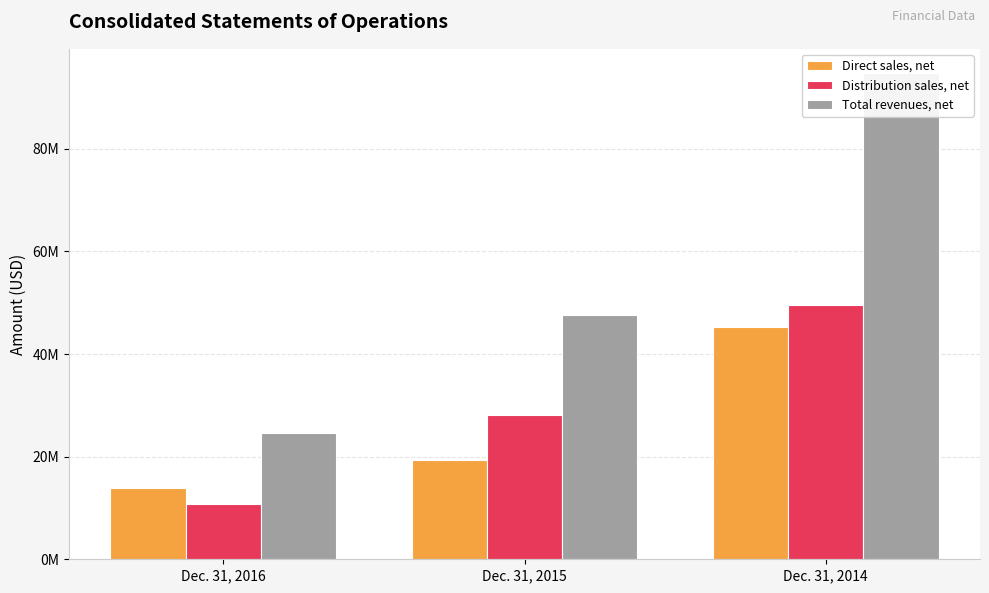

Reading right to left, transcribe all the data shown in this chart.

Direct sales, net: Dec. 31, 2014=45232943	Dec. 31, 2015=19405793	Dec. 31, 2016=13833208
Distribution sales, net: Dec. 31, 2014=49521779	Dec. 31, 2015=28139818	Dec. 31, 2016=10694668
Total revenues, net: Dec. 31, 2014=94754722	Dec. 31, 2015=47545611	Dec. 31, 2016=24527876